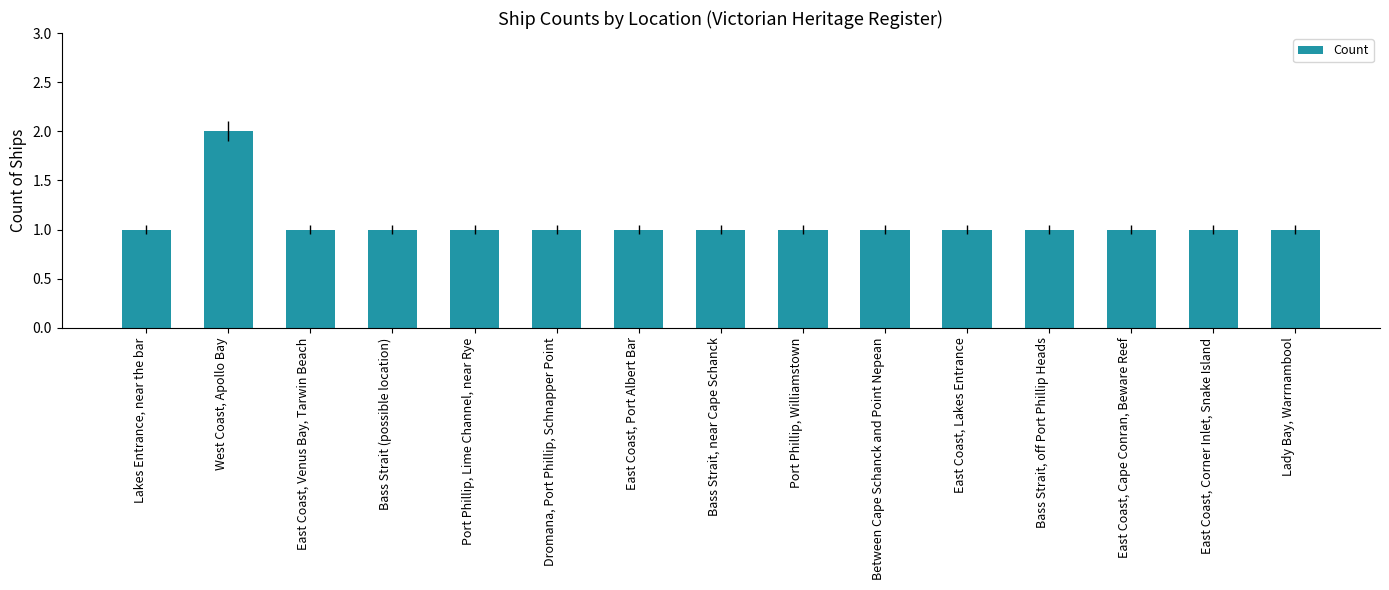

What is the smallest value displayed?

1